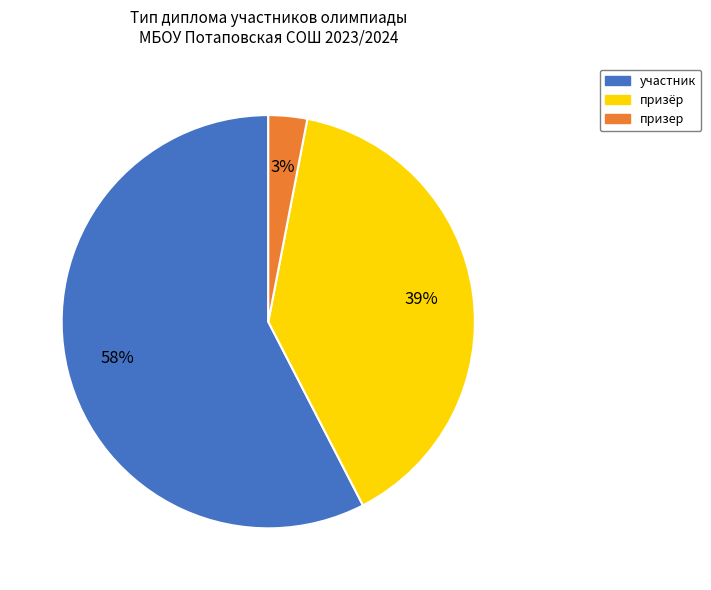

Combined, do призёр and участник account for over 50%?

Yes